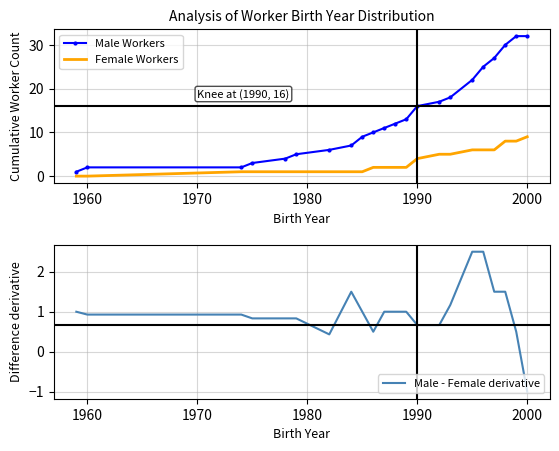

True or false: Female Workers and Male Workers cross at least once.

False